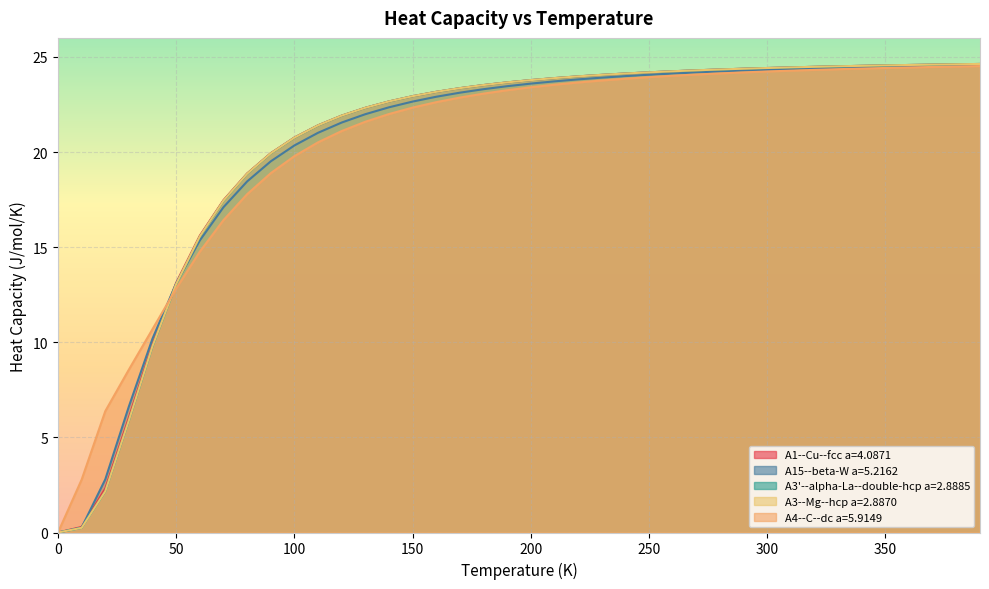

True or false: A3'--alpha-La--double-hcp a=2.8885 has a value of 0.3 at 10.0.

False